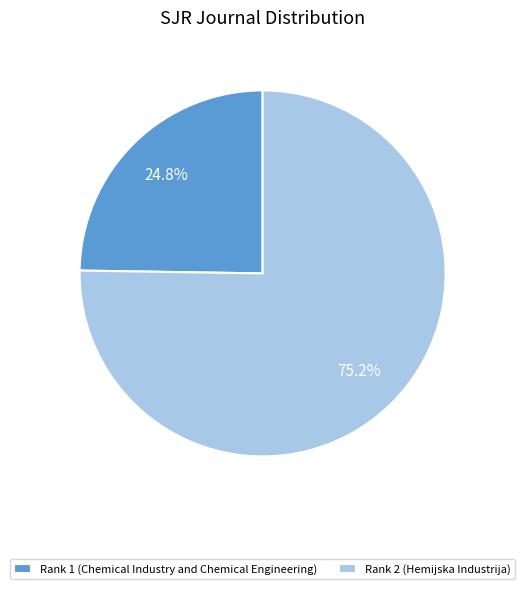

To the nearest percent, what portion does Rank 1 (Chemical Industry and Chemical Engineering) represent?

25%